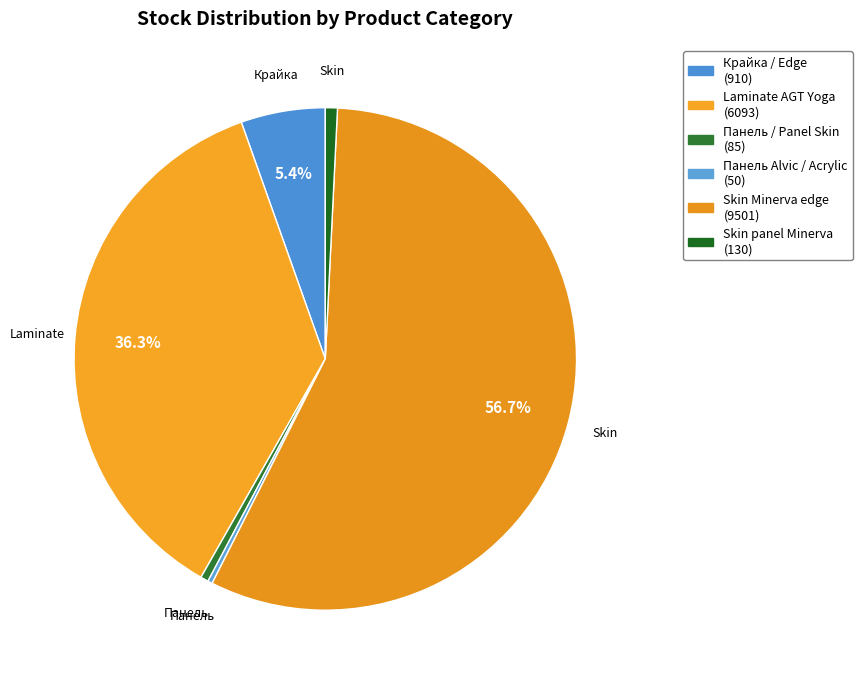

How many segments does this pie chart have?

6